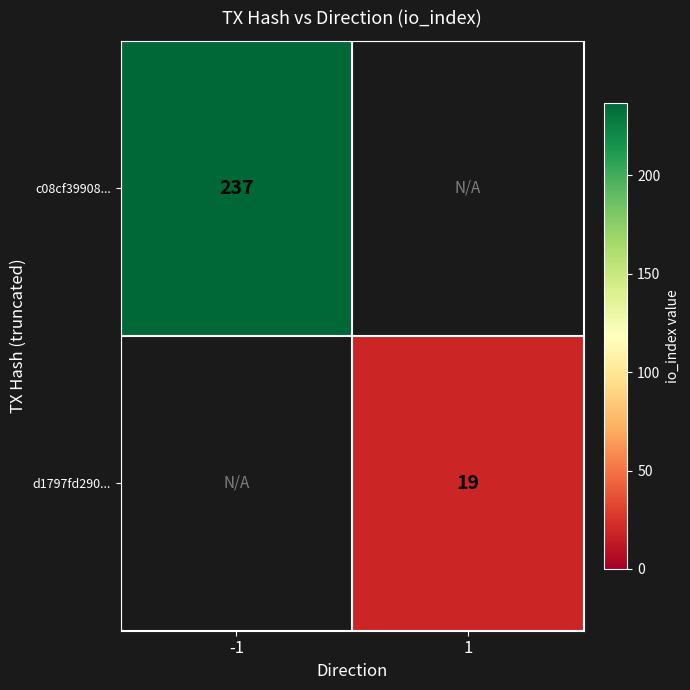

Which label corresponds to the largest value in the chart?

-1